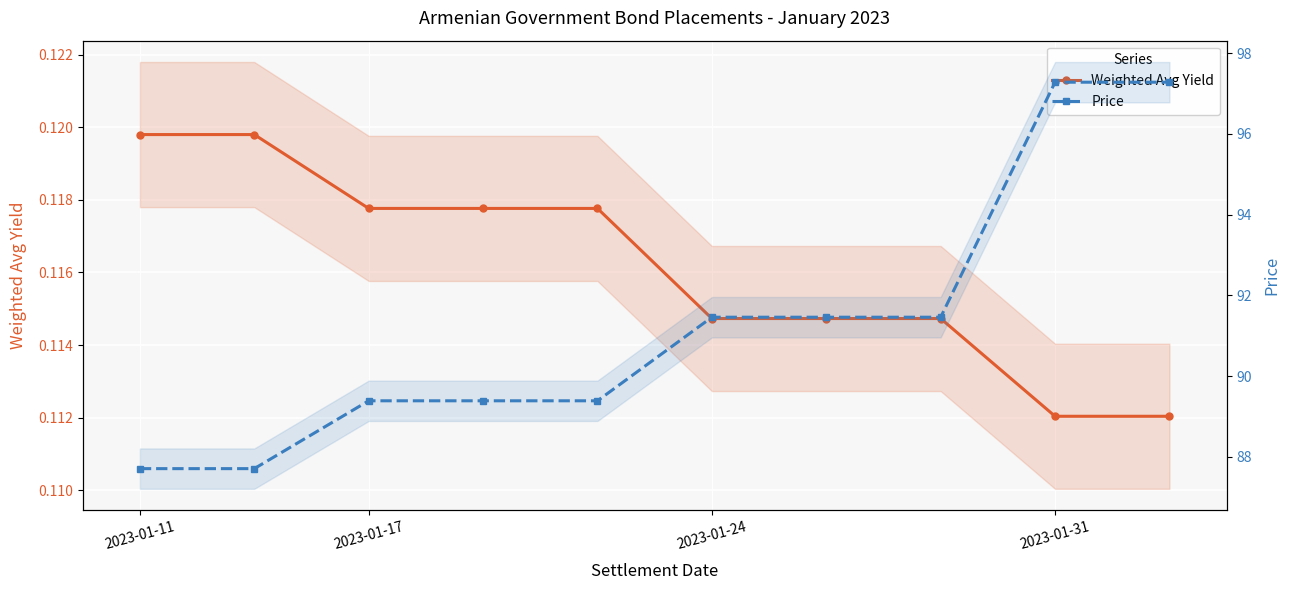

True or false: Weighted Avg Yield has more than 0 points higher than both neighbors.

False